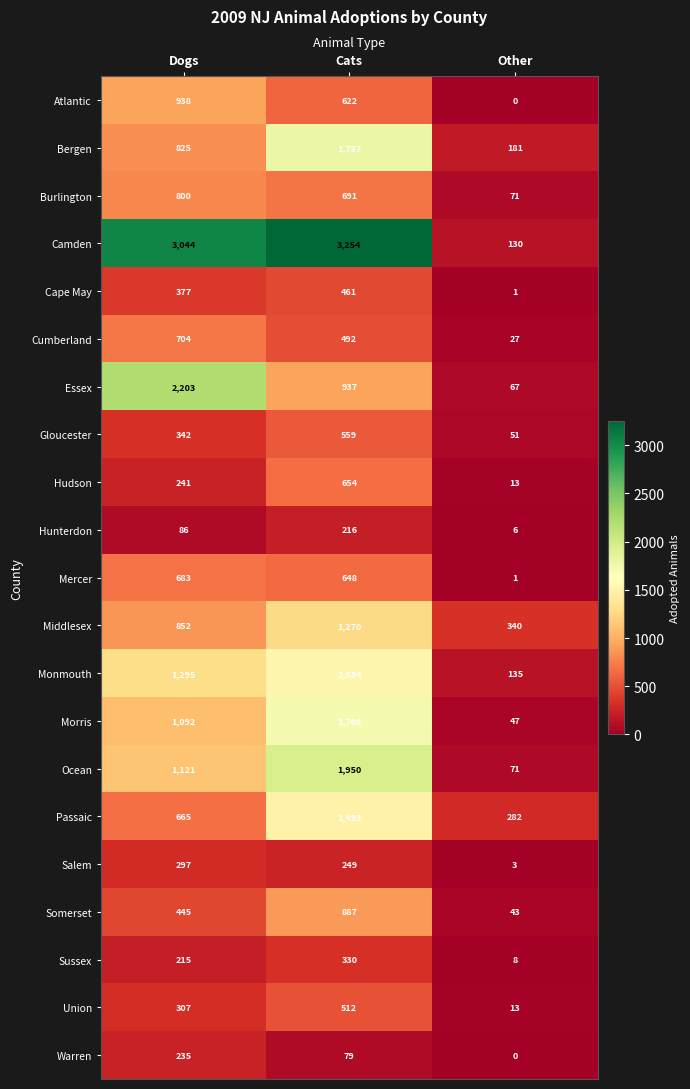

What is the total value across all series at Cats?

20333